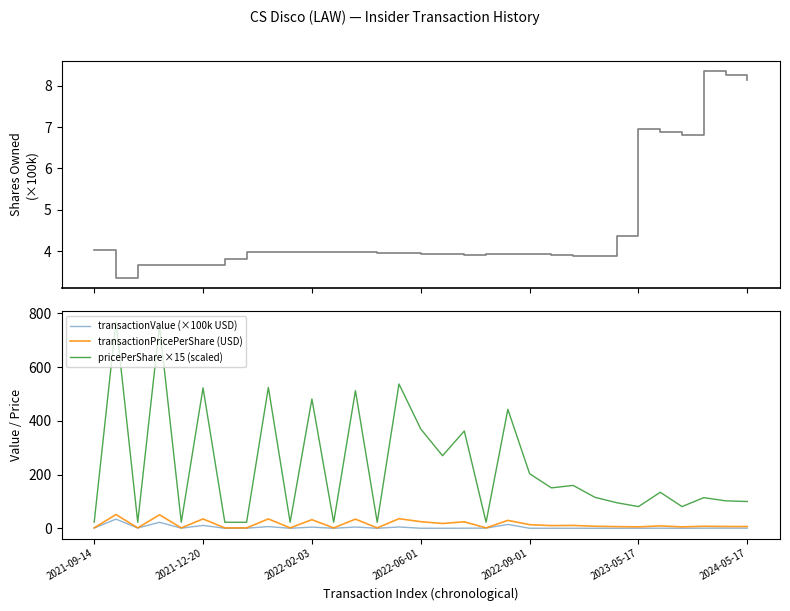

True or false: pricePerShare ×15 (scaled) has more than 2 points higher than both neighbors.

True